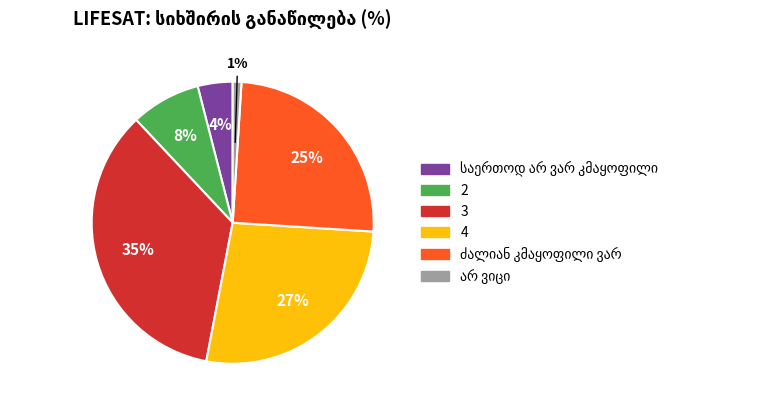

Is there any slice that represents more than half of the pie?

No